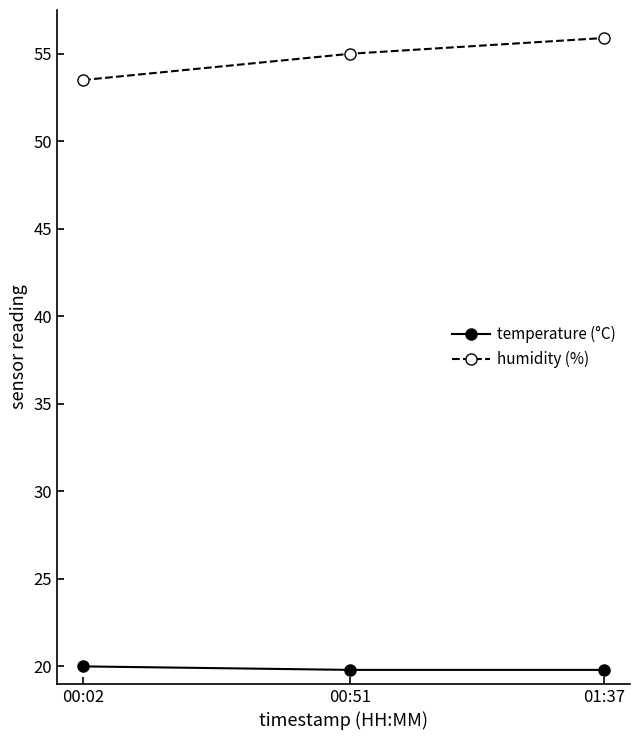

What is the difference between the highest and lowest values at 00:02?

33.5